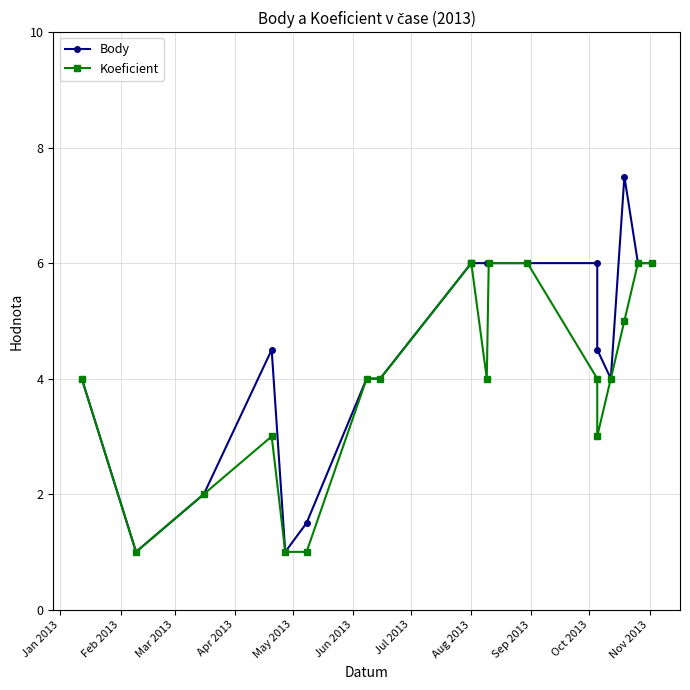

At which category does Body reach its first local valley?

Feb 2013